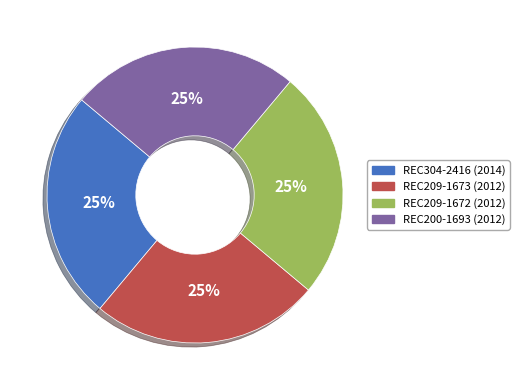

Does any single category account for the majority?

No